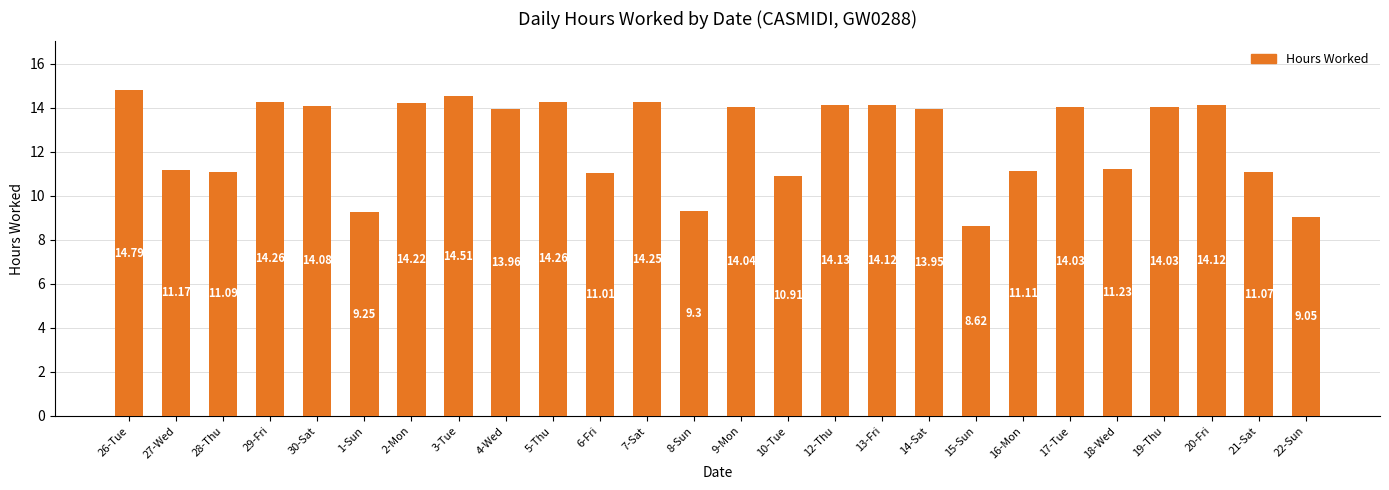

Which category has the highest value across all series?

26-Tue